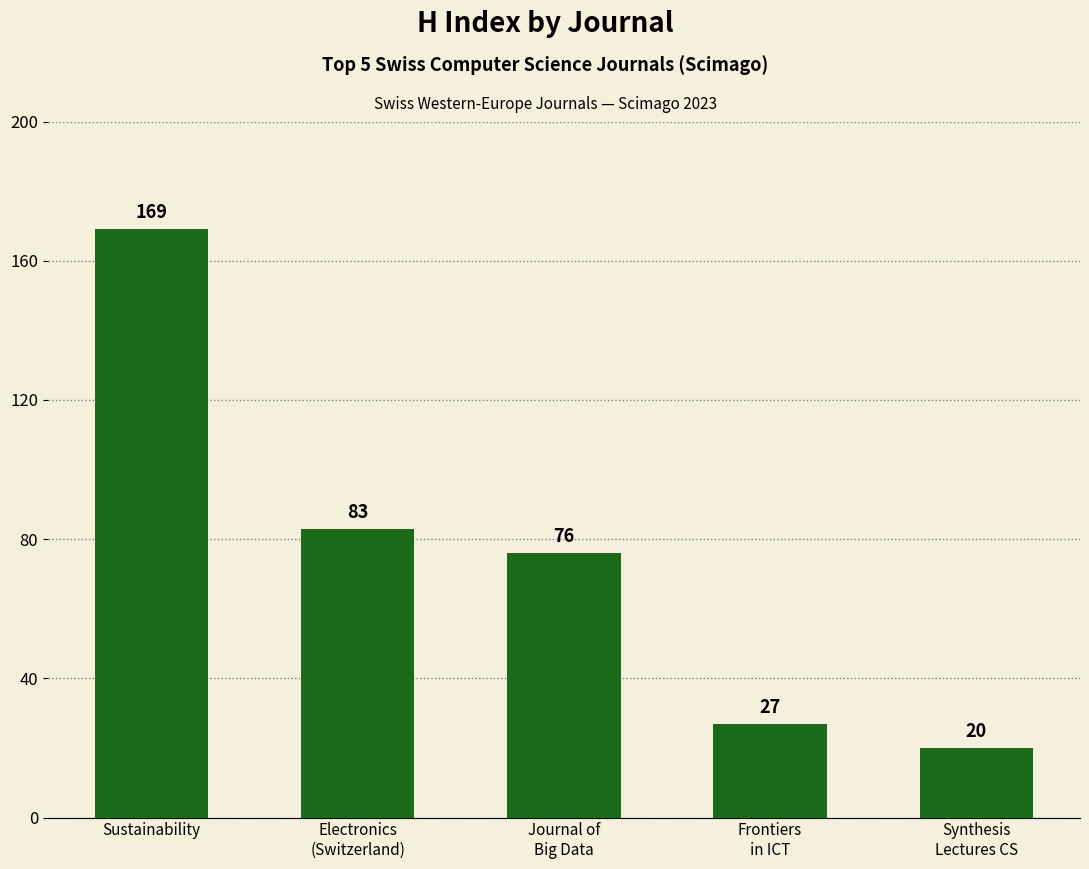

True or false: the data shows 8 at Frontiers
in ICT.

False